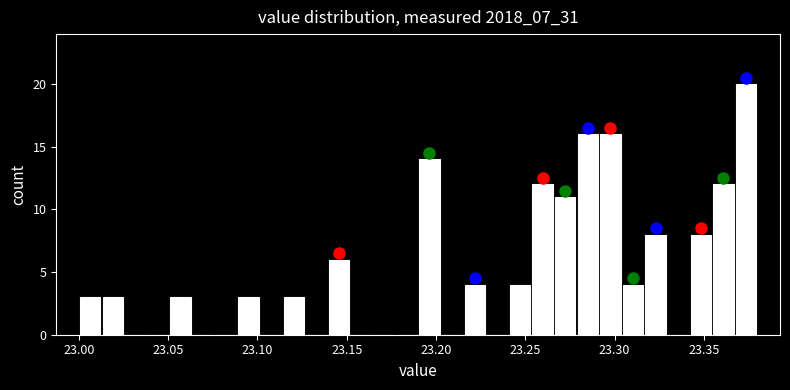

Read against the x-axis, roughly where is the centre of the tallest bar?

23.375